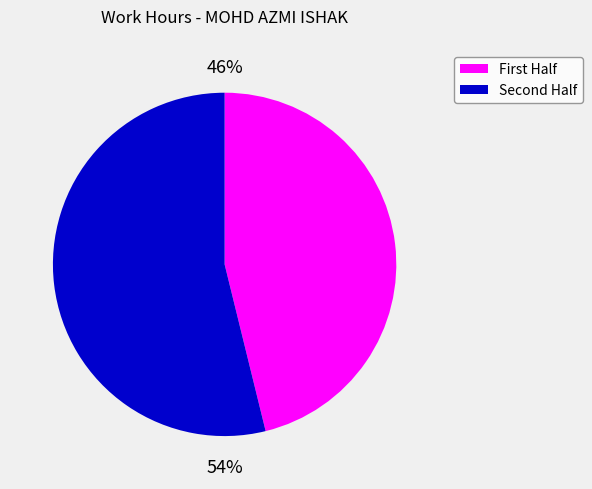

Is there a majority slice in this chart?

Yes